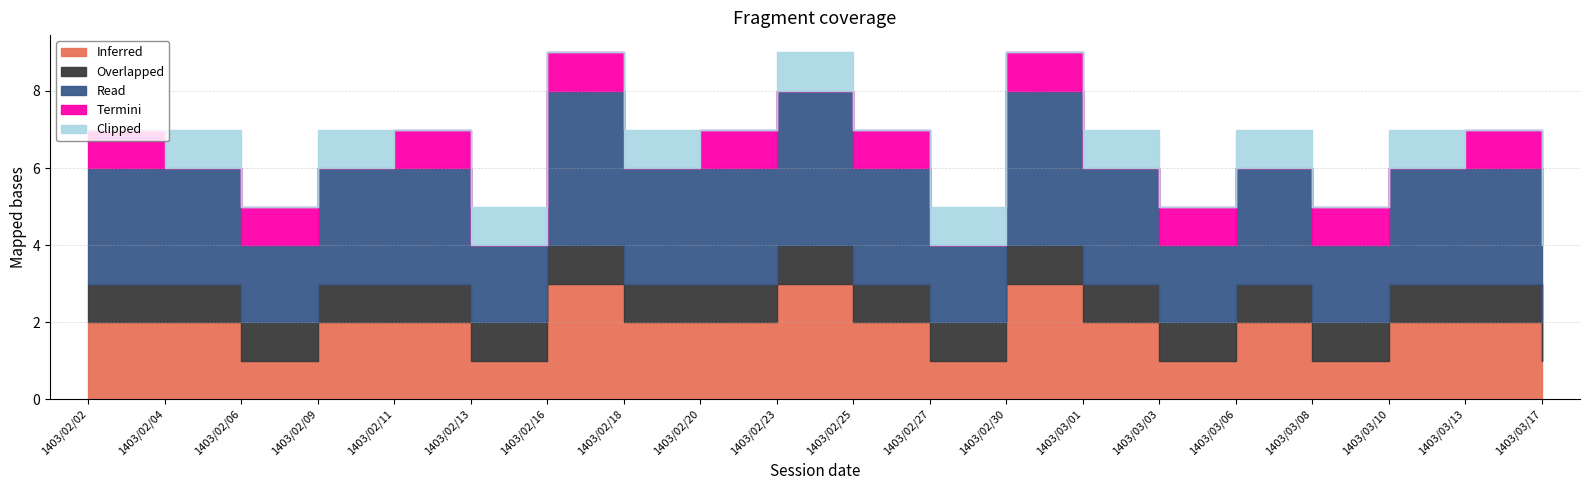

What is the label of the 2nd point from the right?

1403/03/13